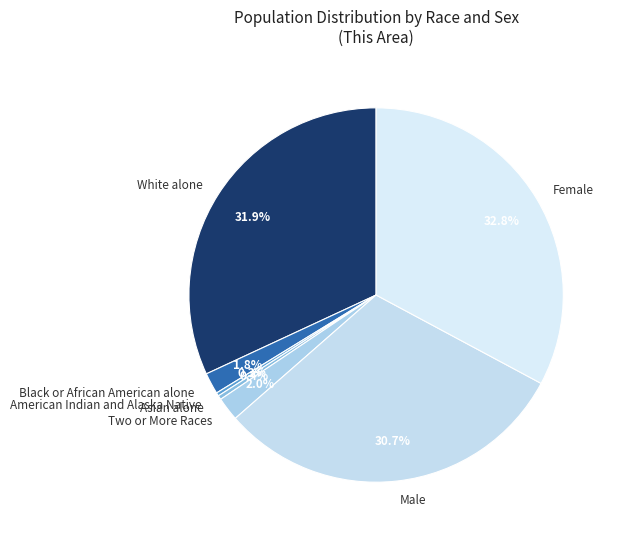

How many segments does this pie chart have?

7